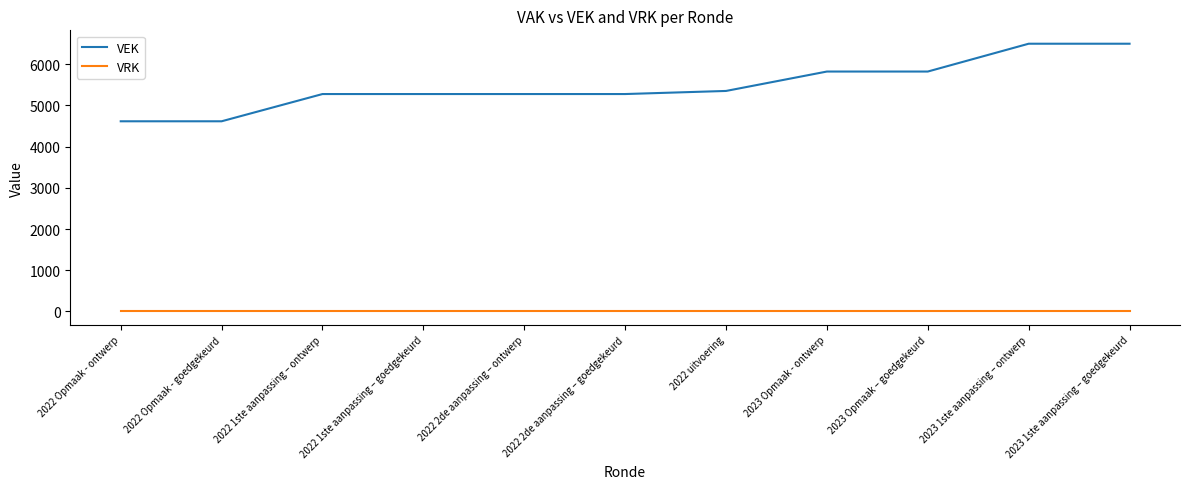

True or false: VEK and VRK cross at least once.

False